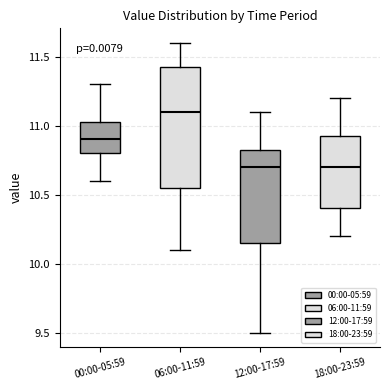

Reading left to right, transcribe this box plot: for each box, give where its median line is, the range the box spans, and where its two whiskers end, as read against the y-axis. The values are not printed on the chart, so give them approximately, as read against the axis.

00:00-05:59: median 10.90, box 10.80 to 11.05, whiskers 10.60 to 11.30
06:00-11:59: median 11.10, box 10.55 to 11.45, whiskers 10.10 to 11.60
12:00-17:59: median 10.70, box 10.15 to 10.85, whiskers 9.50 to 11.10
18:00-23:59: median 10.70, box 10.40 to 10.95, whiskers 10.20 to 11.20